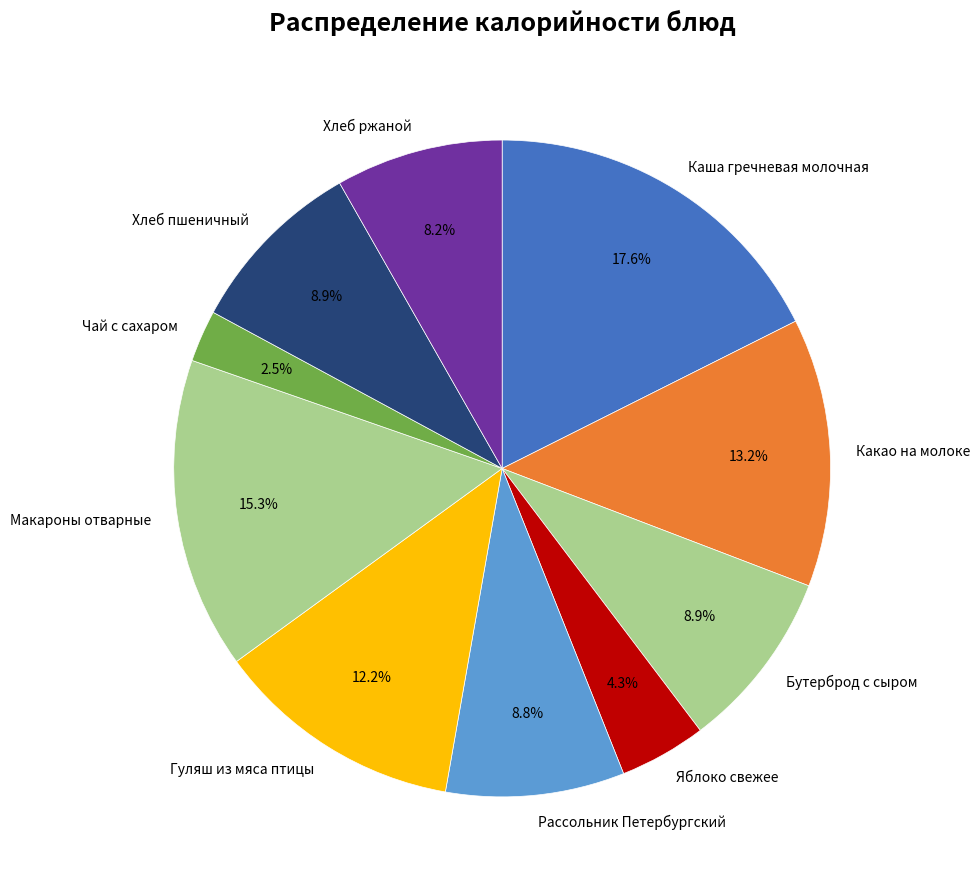

Approximately how many times larger is the value at Хлеб ржаной compared to Какао на молоке?

0.6